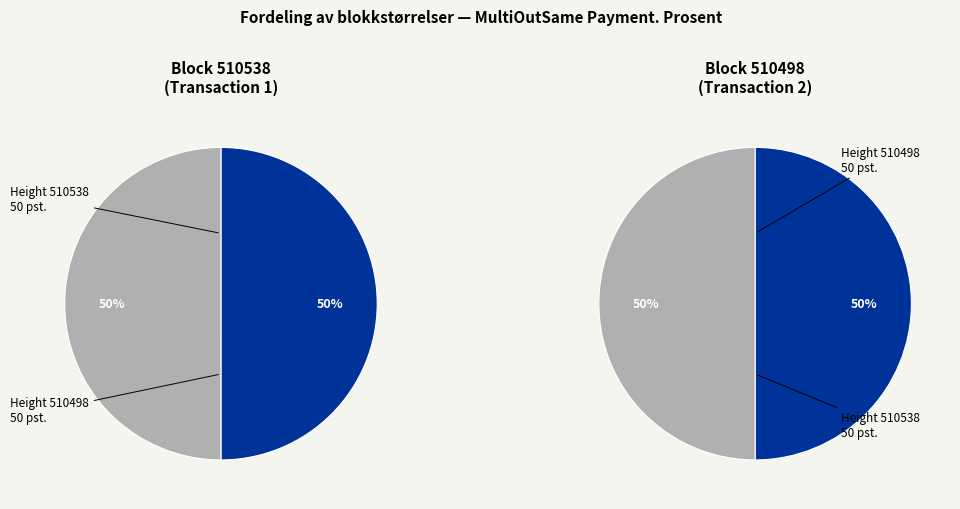

How many slices are in this pie chart?

2